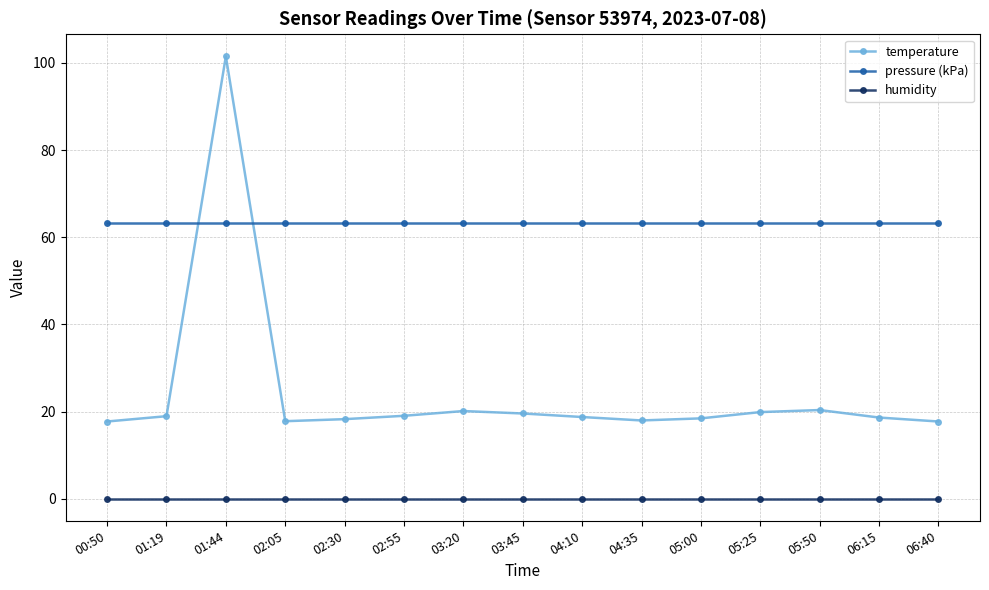

Read the pressure (kPa) value at 05:00.

63.2